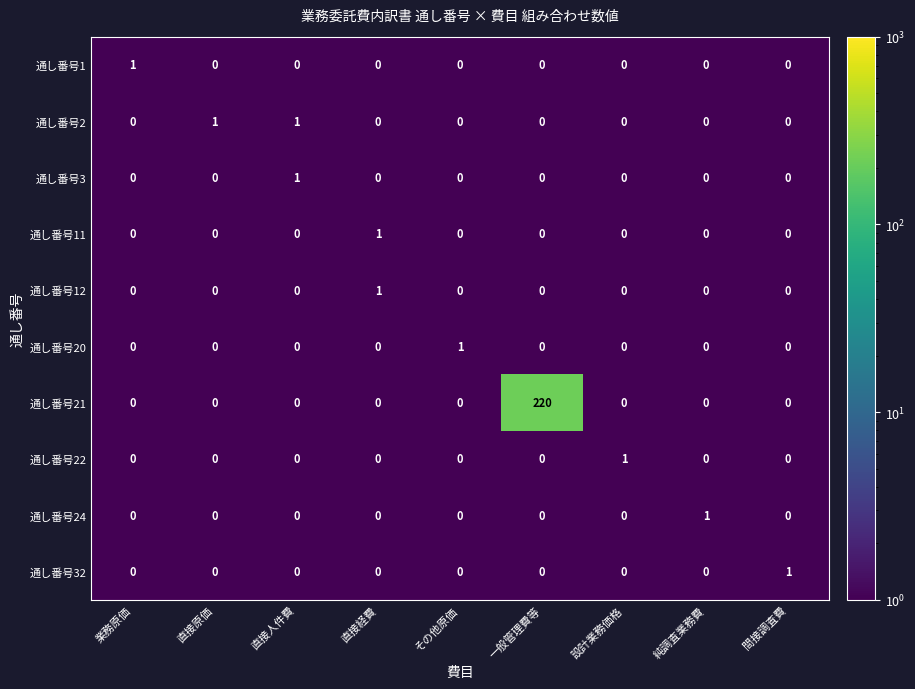

Which series has the largest range (max minus min)?

通し番号21